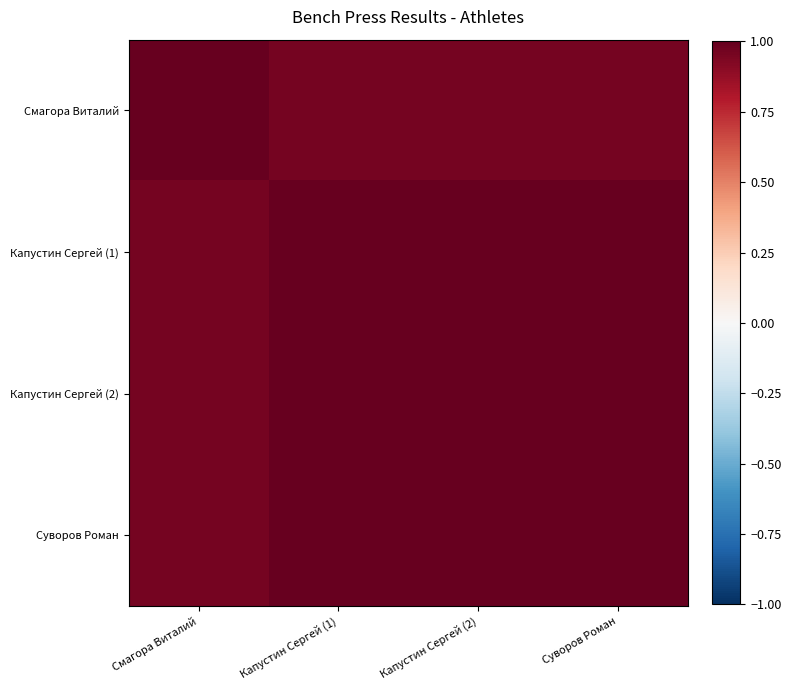

Reading right to left, extract all data points from this chart.

Смагора Виталий: Суворов Роман=1.0	Капустин Сергей (2)=1.0	Капустин Сергей (1)=1.0	Смагора Виталий=1.0
Капустин Сергей (1): Суворов Роман=1.0	Капустин Сергей (2)=1.0	Капустин Сергей (1)=1.0	Смагора Виталий=1.0
Капустин Сергей (2): Суворов Роман=1.0	Капустин Сергей (2)=1.0	Капустин Сергей (1)=1.0	Смагора Виталий=1.0
Суворов Роман: Суворов Роман=1.0	Капустин Сергей (2)=1.0	Капустин Сергей (1)=1.0	Смагора Виталий=1.0